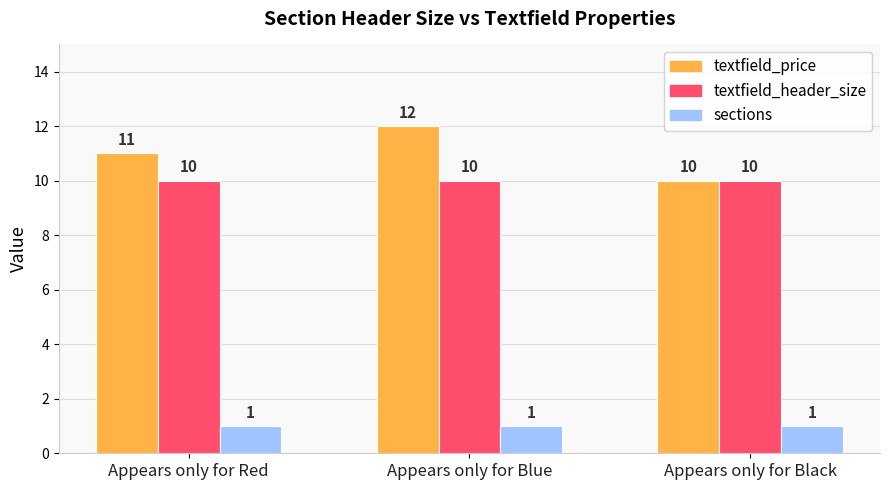

Reading right to left, transcribe all the data shown in this chart.

textfield_price: Appears only for Black=10	Appears only for Blue=12	Appears only for Red=11
textfield_header_size: Appears only for Black=10	Appears only for Blue=10	Appears only for Red=10
sections: Appears only for Black=1	Appears only for Blue=1	Appears only for Red=1